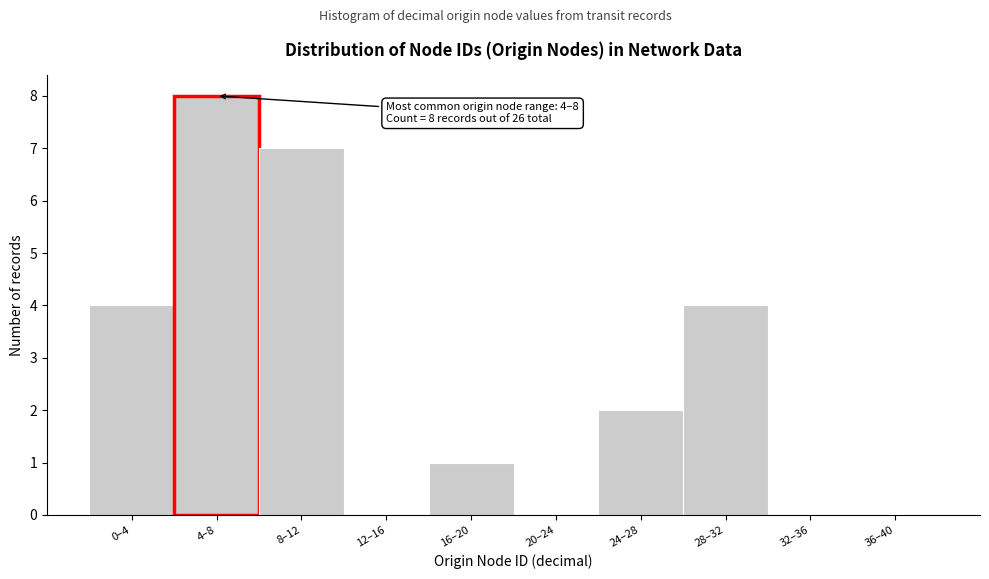

Reading left to right, list all the values displayed in this chart.

0–4=4	4–8=8	8–12=7	12–16=0	16–20=1	20–24=0	24–28=2	28–32=4	32–36=0	36–40=0